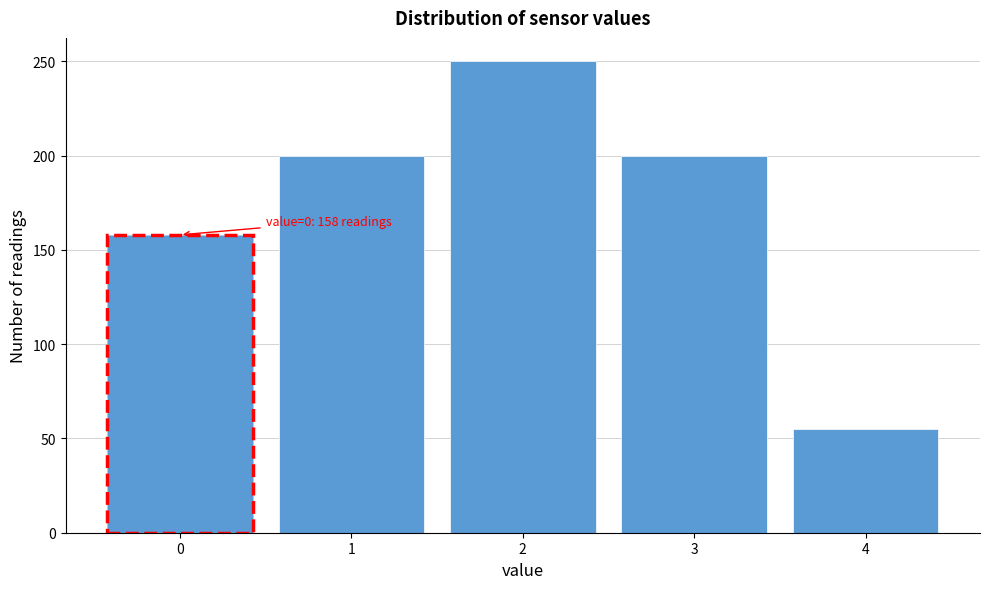

Reading right to left, what are all the values shown in this chart?

4=55	3=200	2=250	1=200	0=158